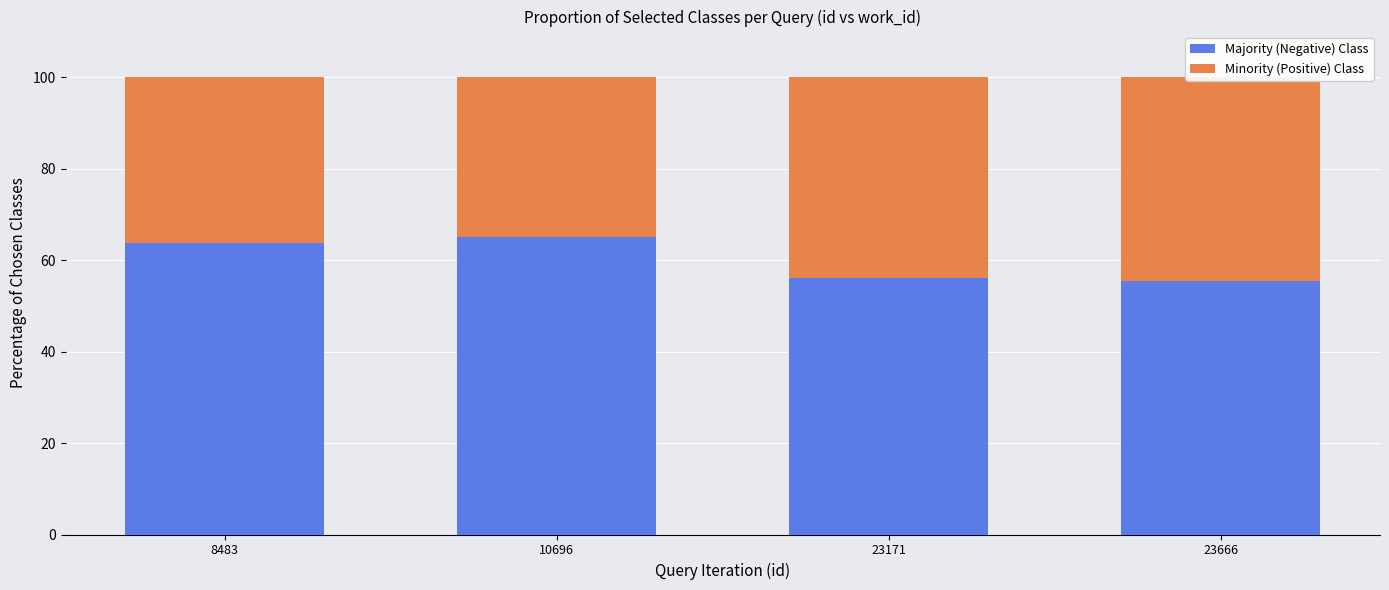

What is the difference between the second highest and minimum values in the Majority (Negative) Class series?

8.3